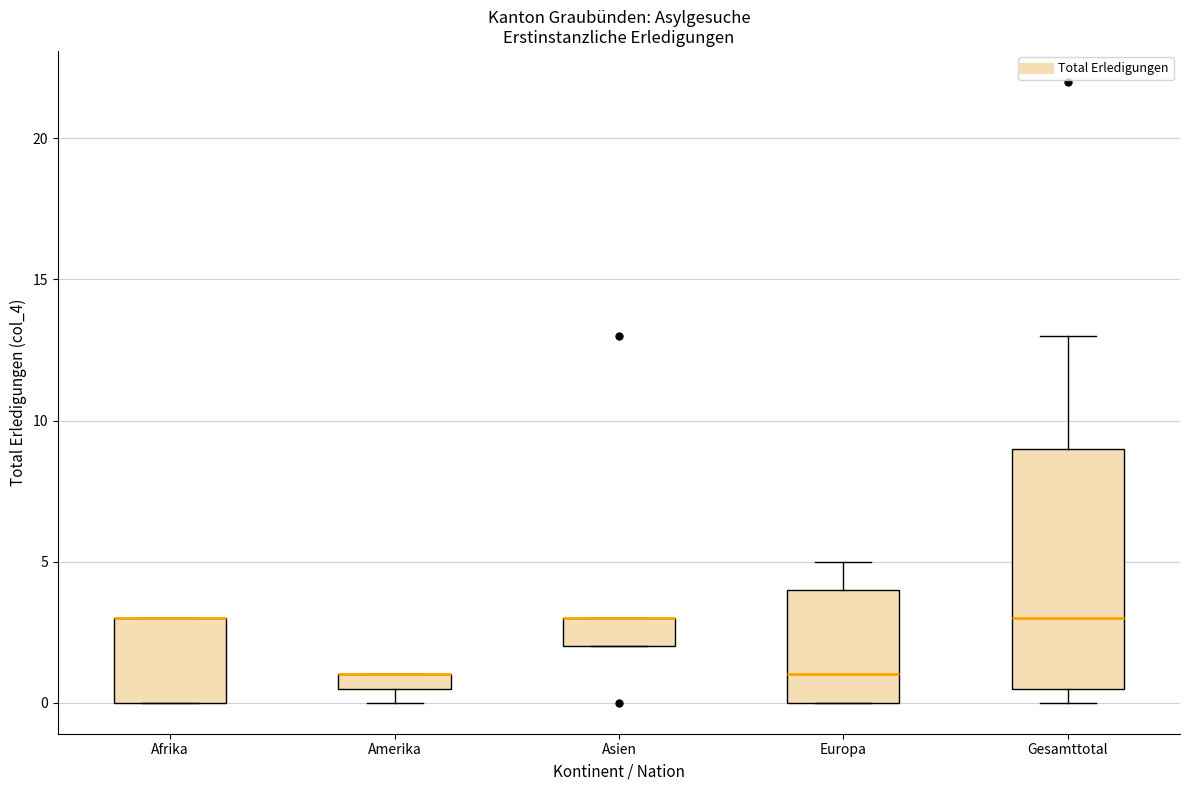

Comparing the boxes themselves (not the whiskers), which one is the tallest?

Gesamttotal